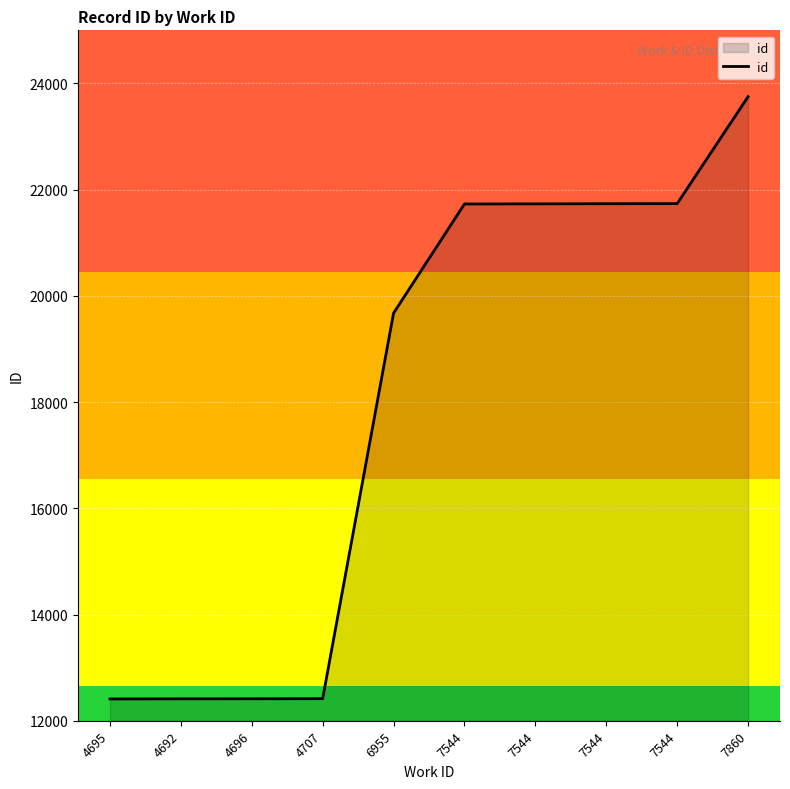

What is the difference between the values at 4707 and 4696?

2